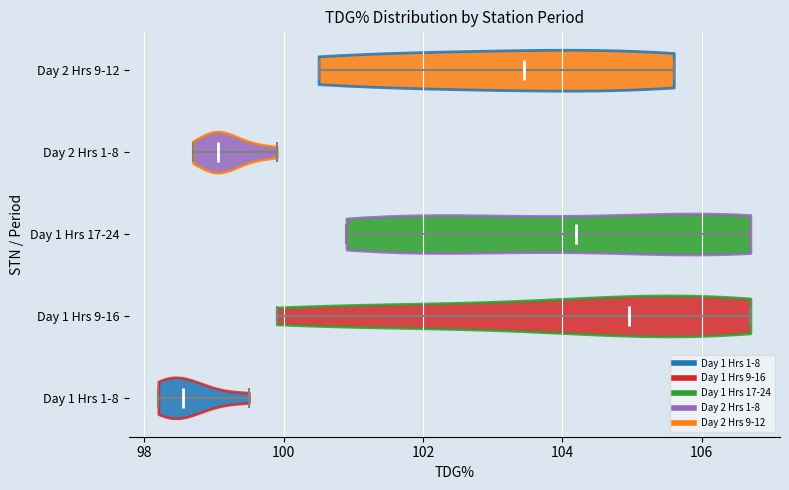

Reading bottom to top, read every violin against the x-axis: where its median line is, and the lowest and highest points it reaches. The values are not printed on the chart, so give them approximately, as read against the axis.

Day 1 Hrs 1-8: median line 98.6, lowest point 98.2, highest point 99.6
Day 1 Hrs 9-16: median line 105.0, lowest point 100.0, highest point 106.8
Day 1 Hrs 17-24: median line 104.2, lowest point 101.0, highest point 106.8
Day 2 Hrs 1-8: median line 99.0, lowest point 98.8, highest point 100.0
Day 2 Hrs 9-12: median line 103.4, lowest point 100.6, highest point 105.6